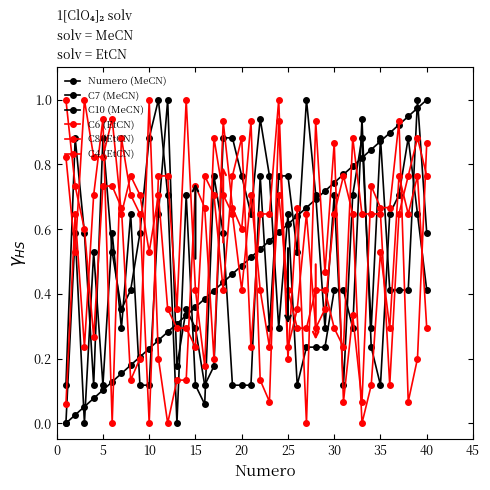

Does the chart have visible grid lines?

No